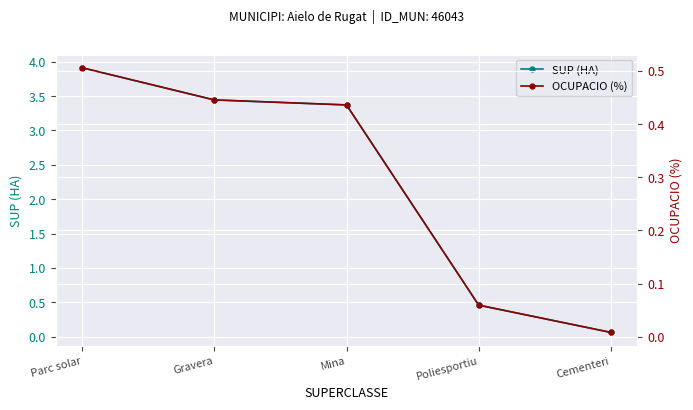

What is the spread (max minus min) of values at Poliesportiu?

0.4